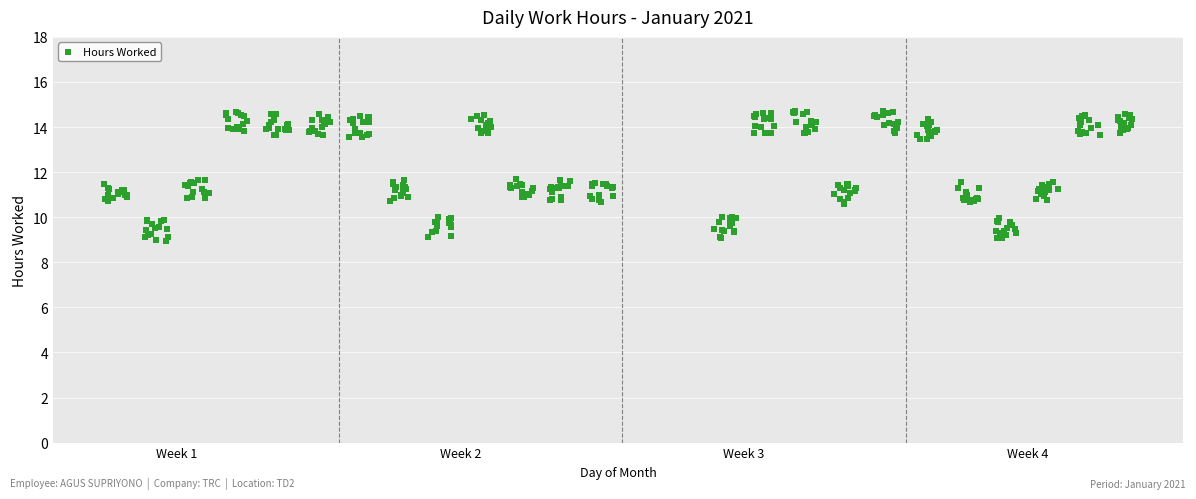

What is the range of X values (max minus min)?

25.4